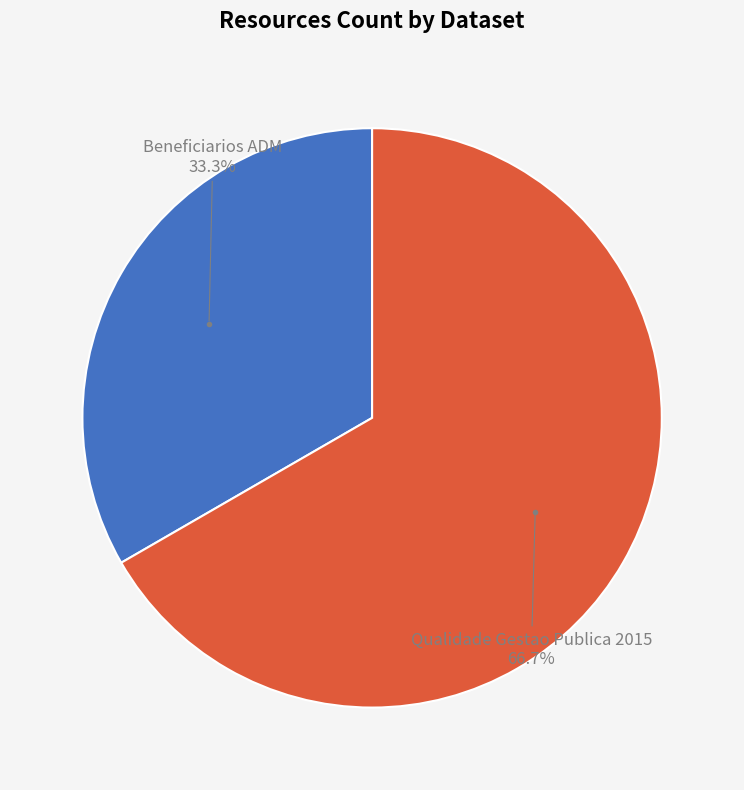

Is there a majority slice in this chart?

Yes